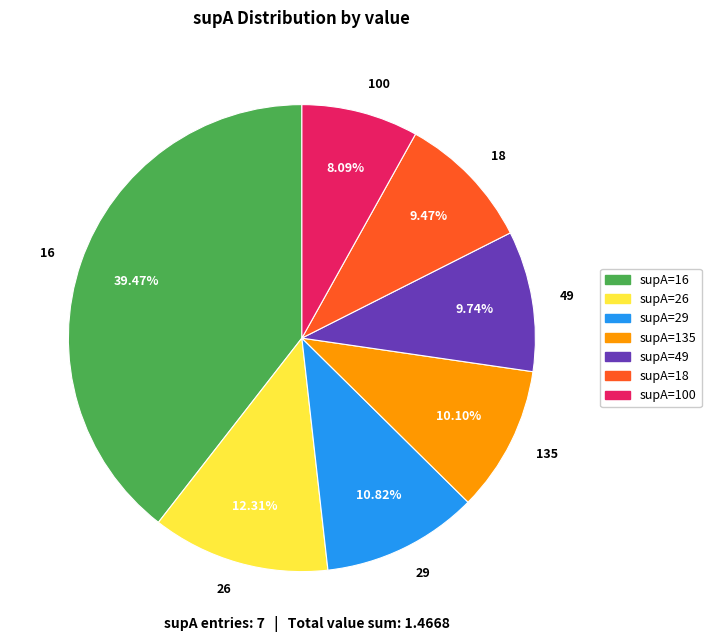

Is 26 the majority of the pie?

No